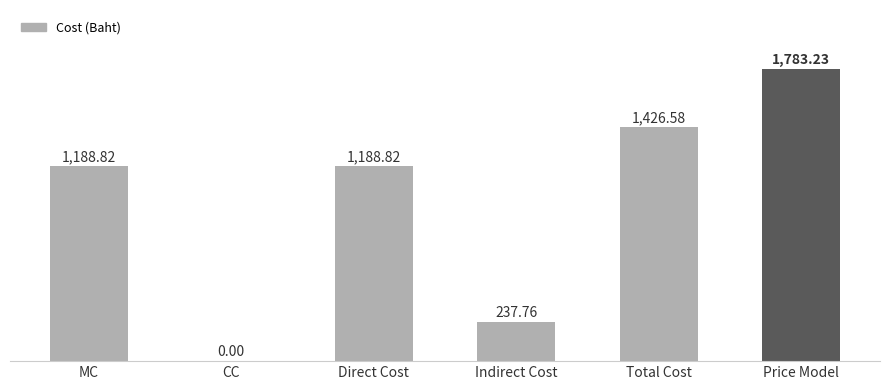

At which category does the chart reach its peak across all series?

Price Model